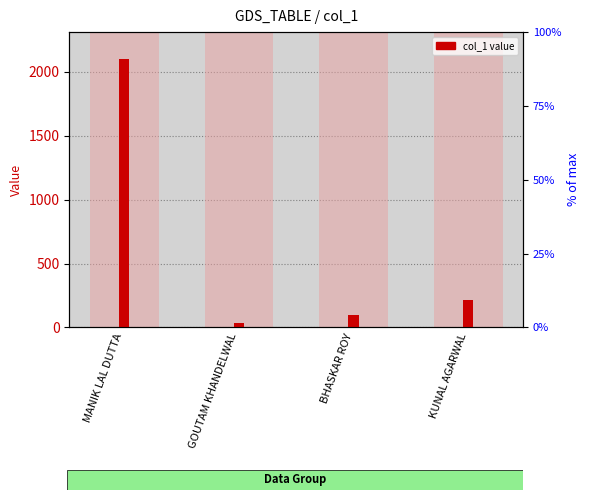

List the labels in order of value, largest first.

MANIK LAL DUTTA, KUNAL AGARWAL, BHASKAR ROY, GOUTAM KHANDELWAL